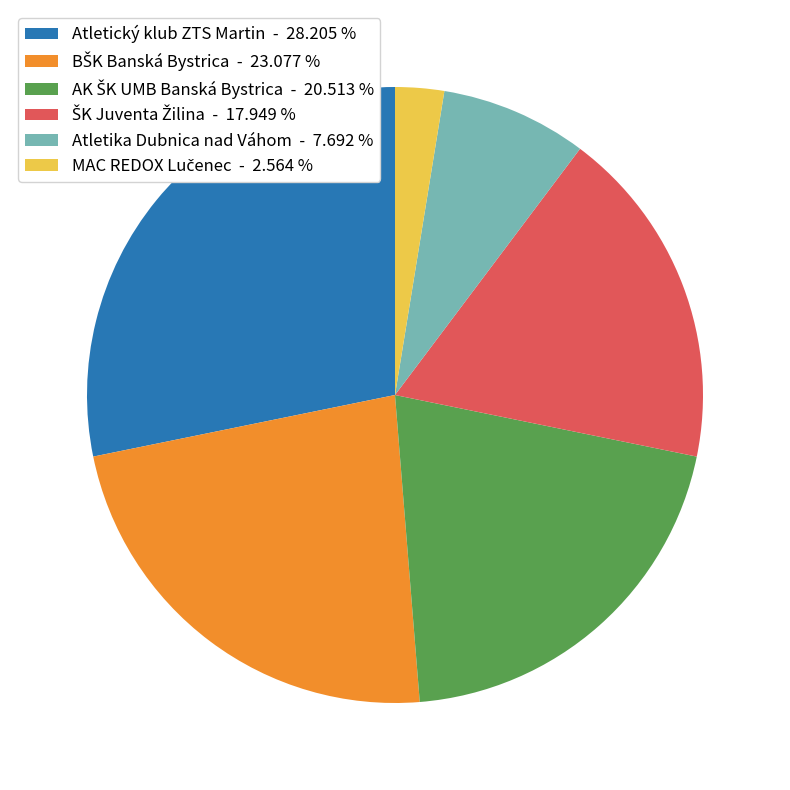

Does any single category account for the majority?

No